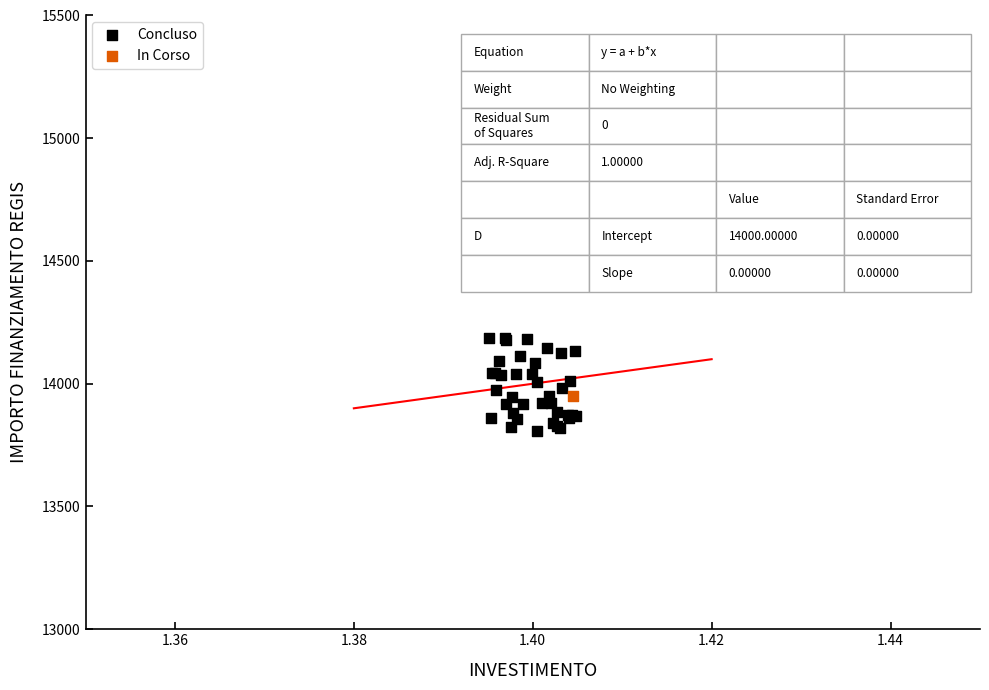

What are all the series names shown in the legend?

Concluso, In Corso